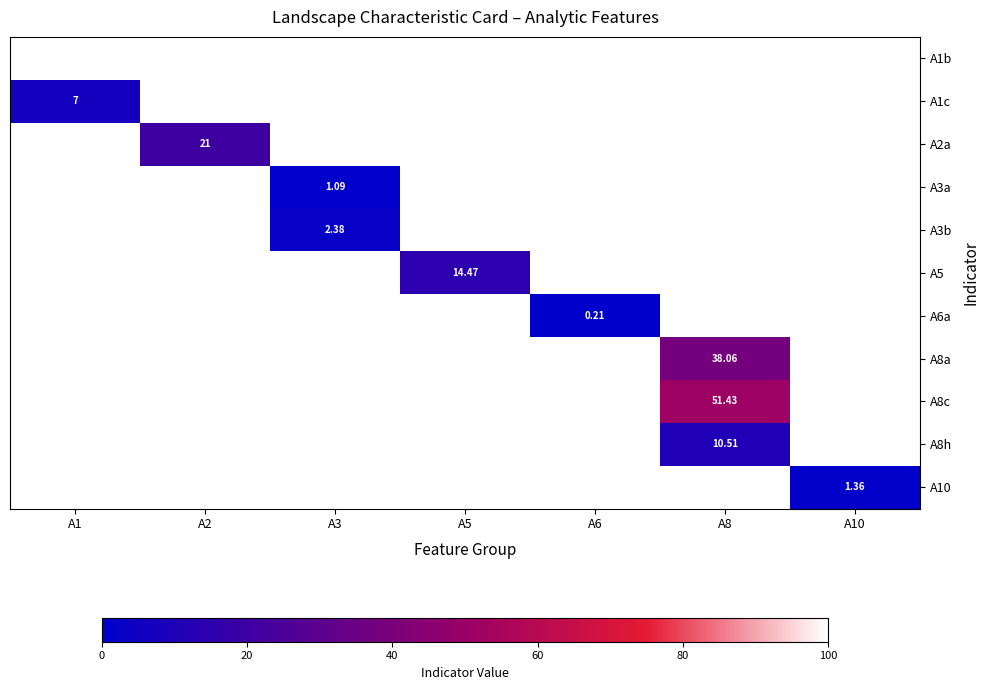

Is the value of A6a at A6 greater than the value of A2a at A2?

No